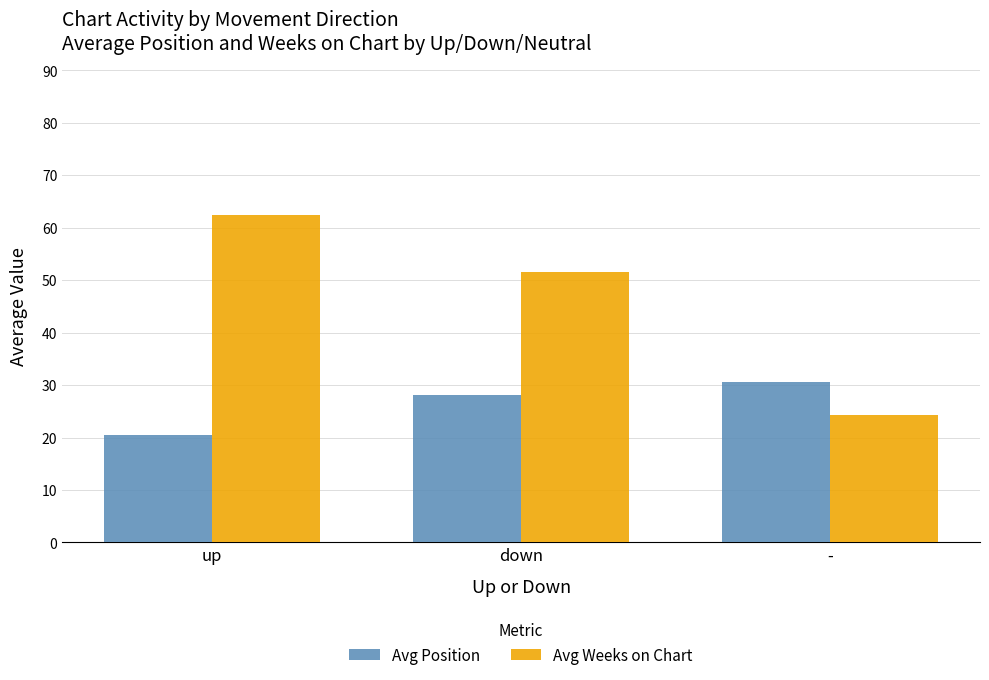

What is the difference between the Avg Position values at down and -?

2.5